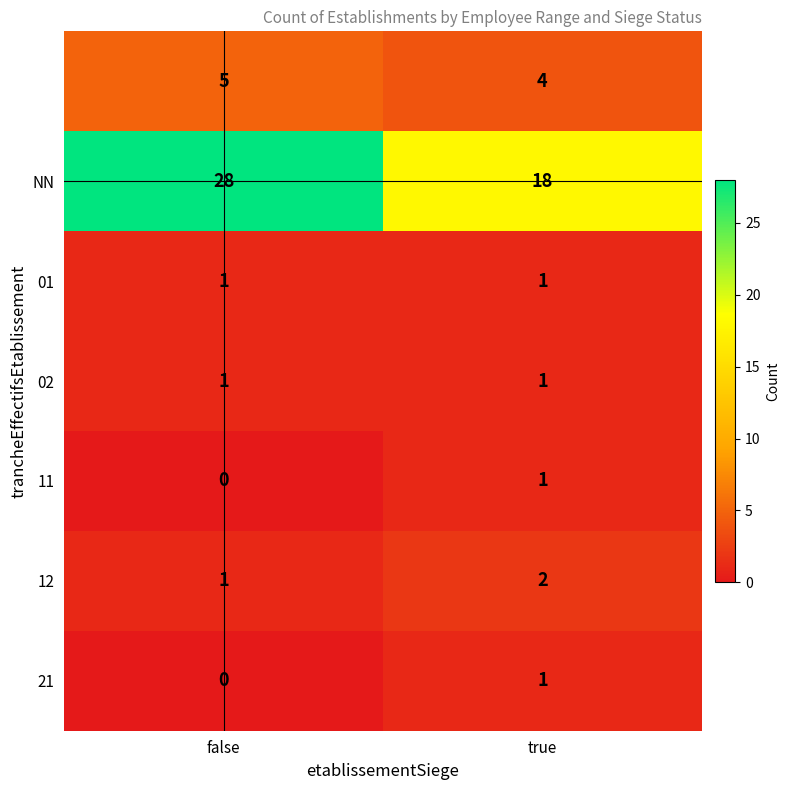

How many categories are shown in the chart?

2